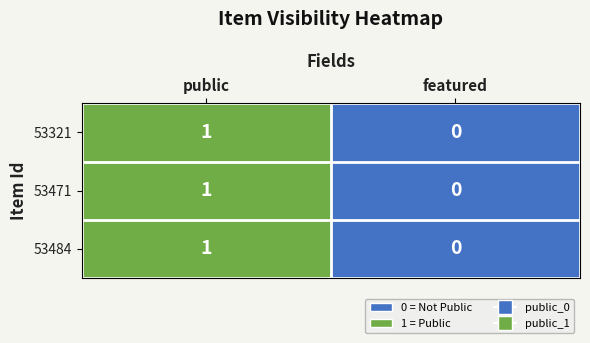

The 53471 series shows 2 at public. True or false?

False